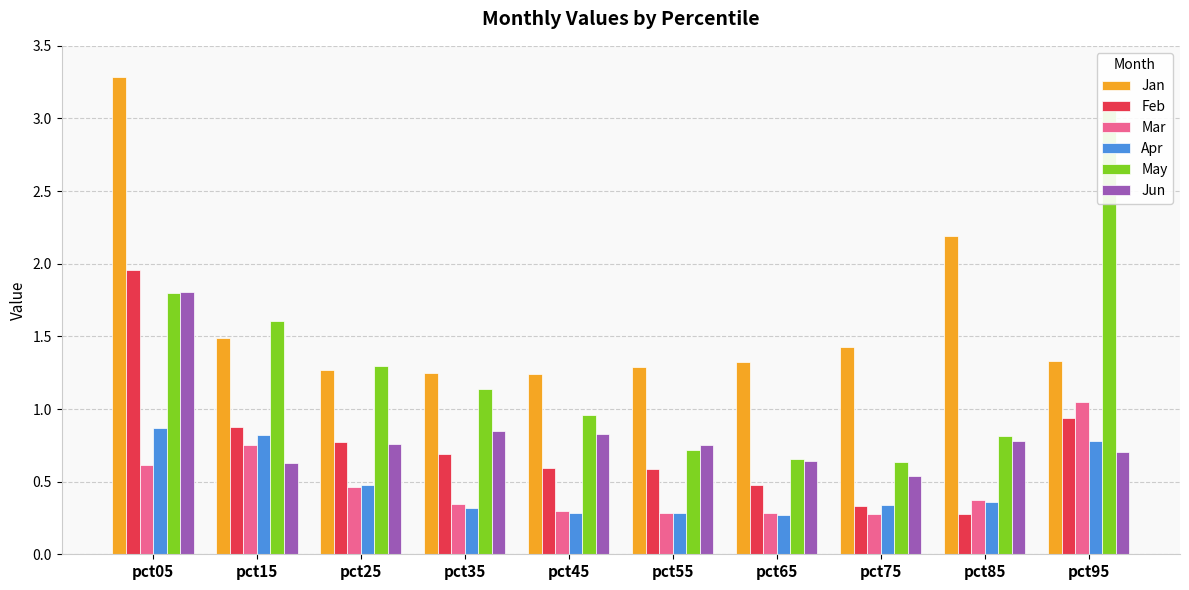

Which category has the lowest value across all series?

pct65